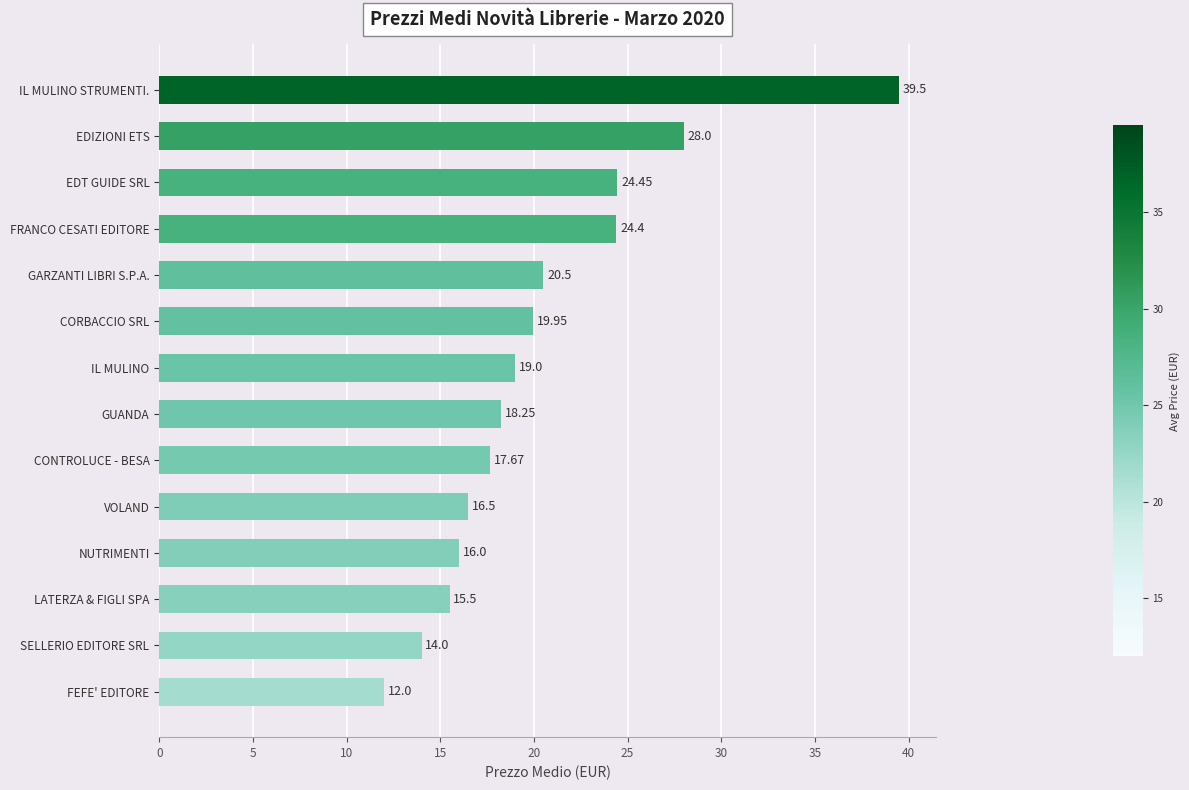

Where is the data nearest to the value 25?

EDT GUIDE SRL